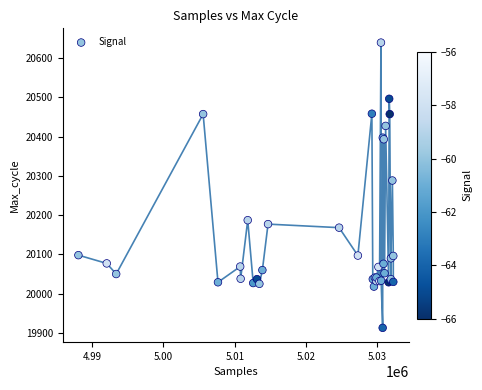

What Y value in the scatter plot is closest to 20276?

20288